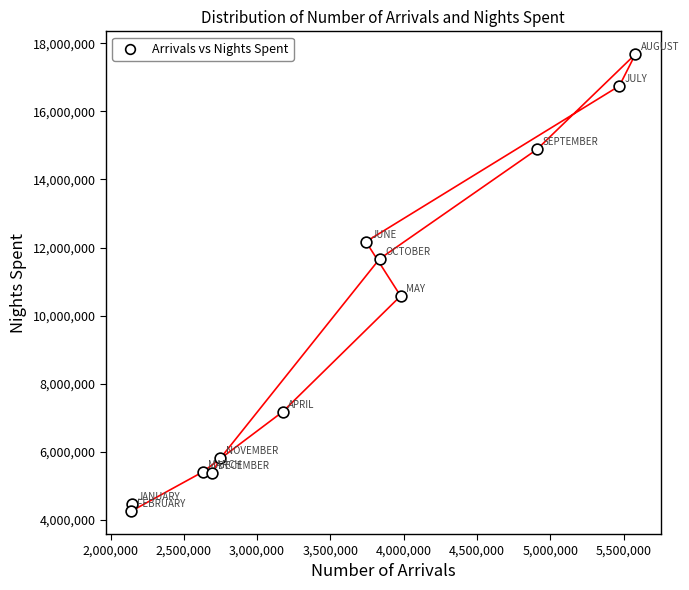

What Y value in the scatter plot is closest to 10969867?

10579158